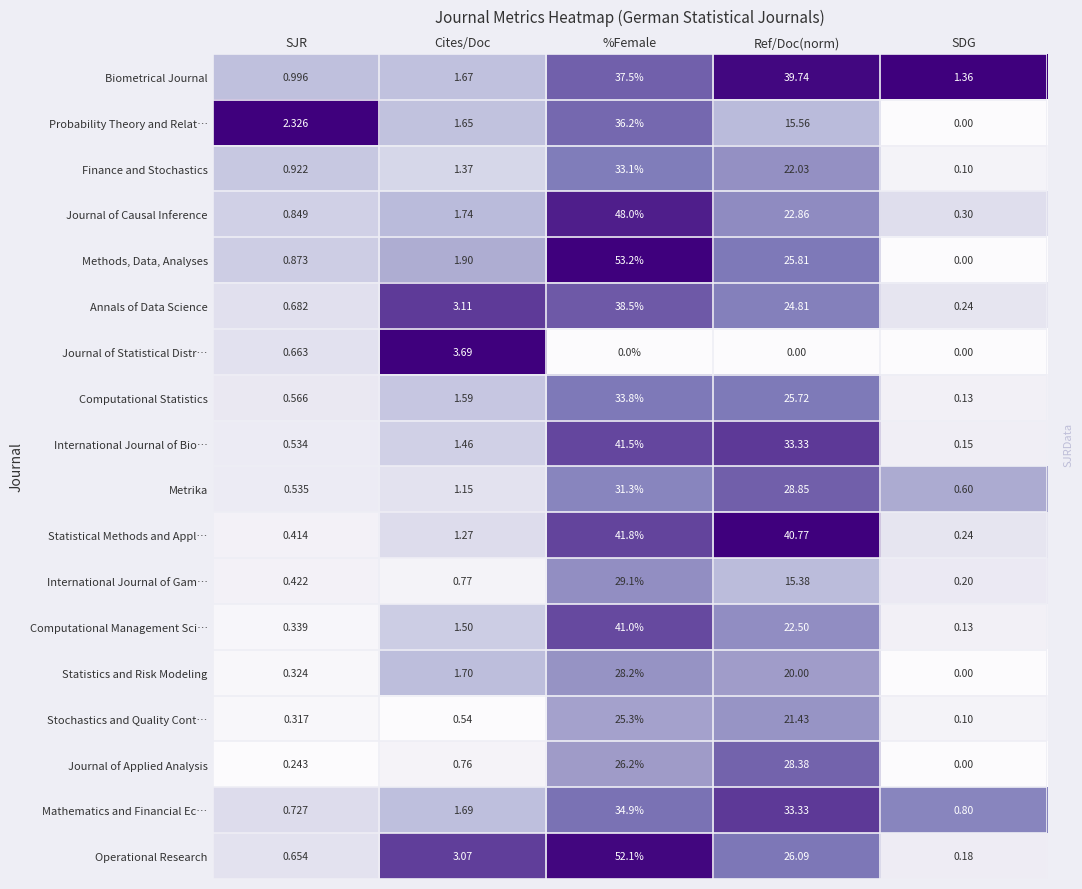

What is the total value across all series at Cites/Doc?

30.6